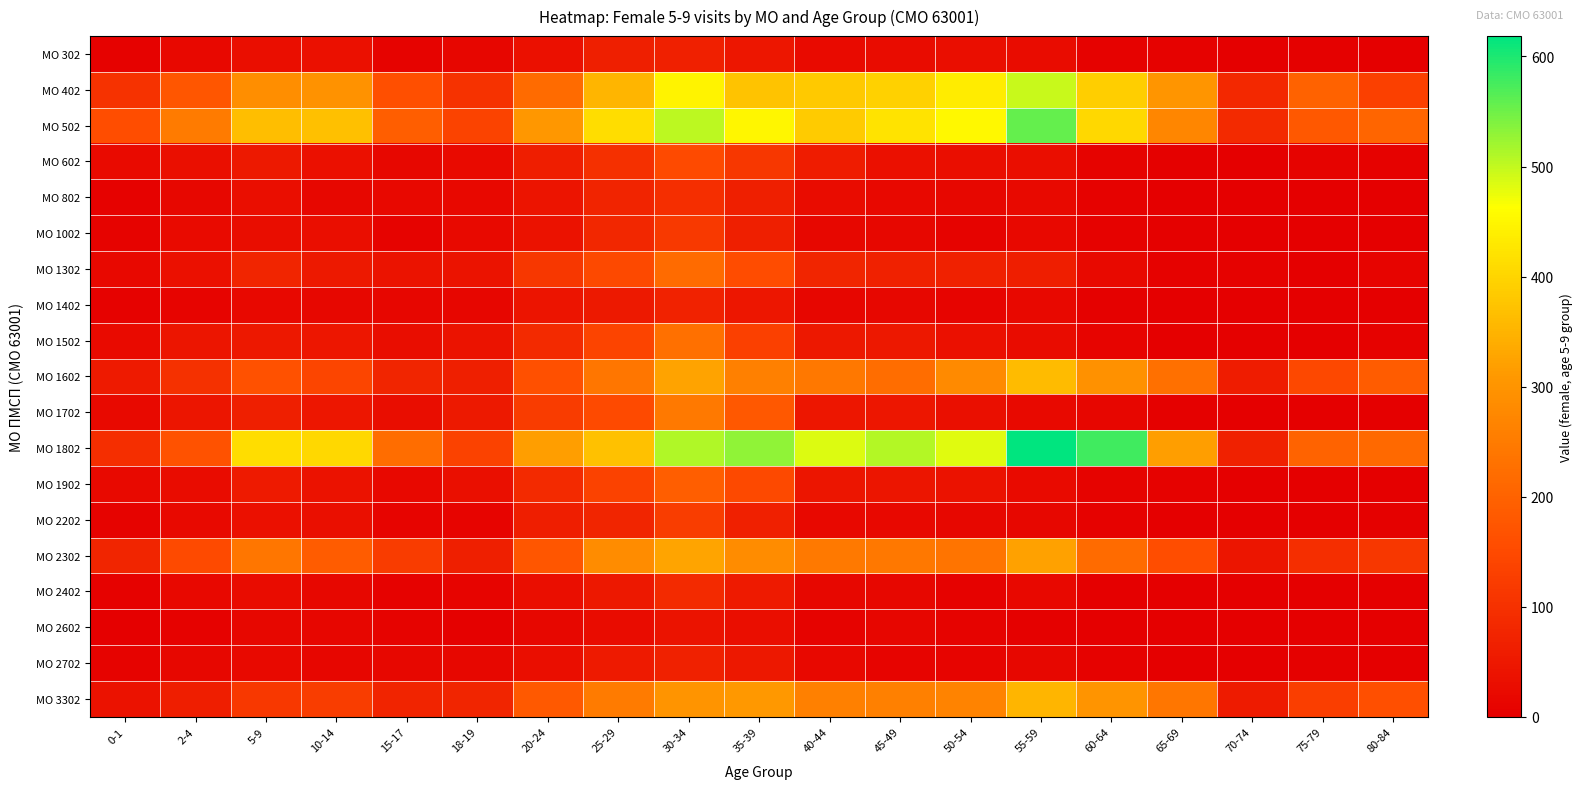

Which label corresponds to the largest value in the chart?

55-59